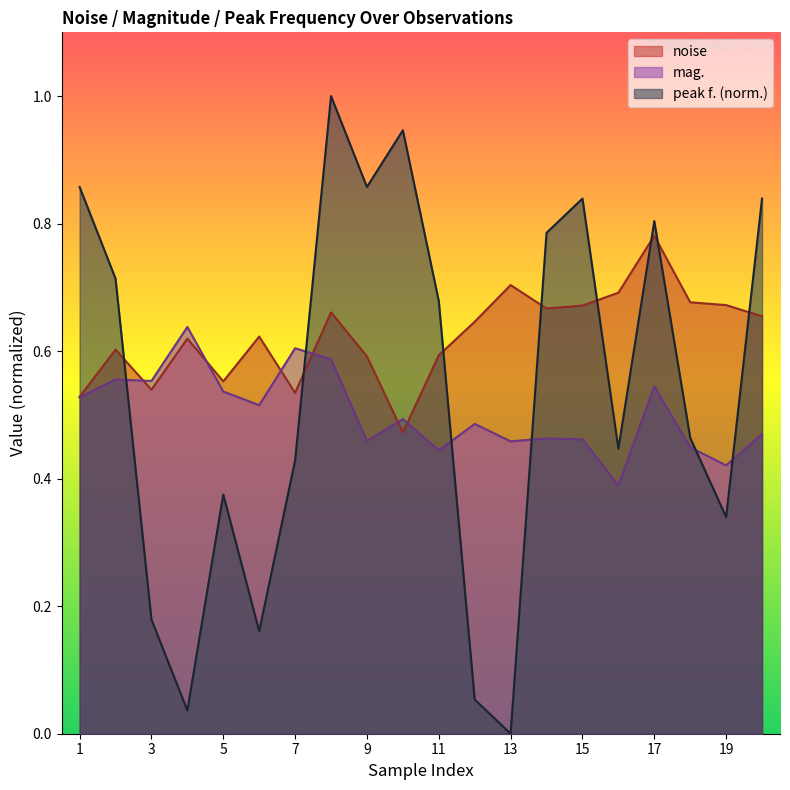

The mag. series shows 0.5 at 1. True or false?

True